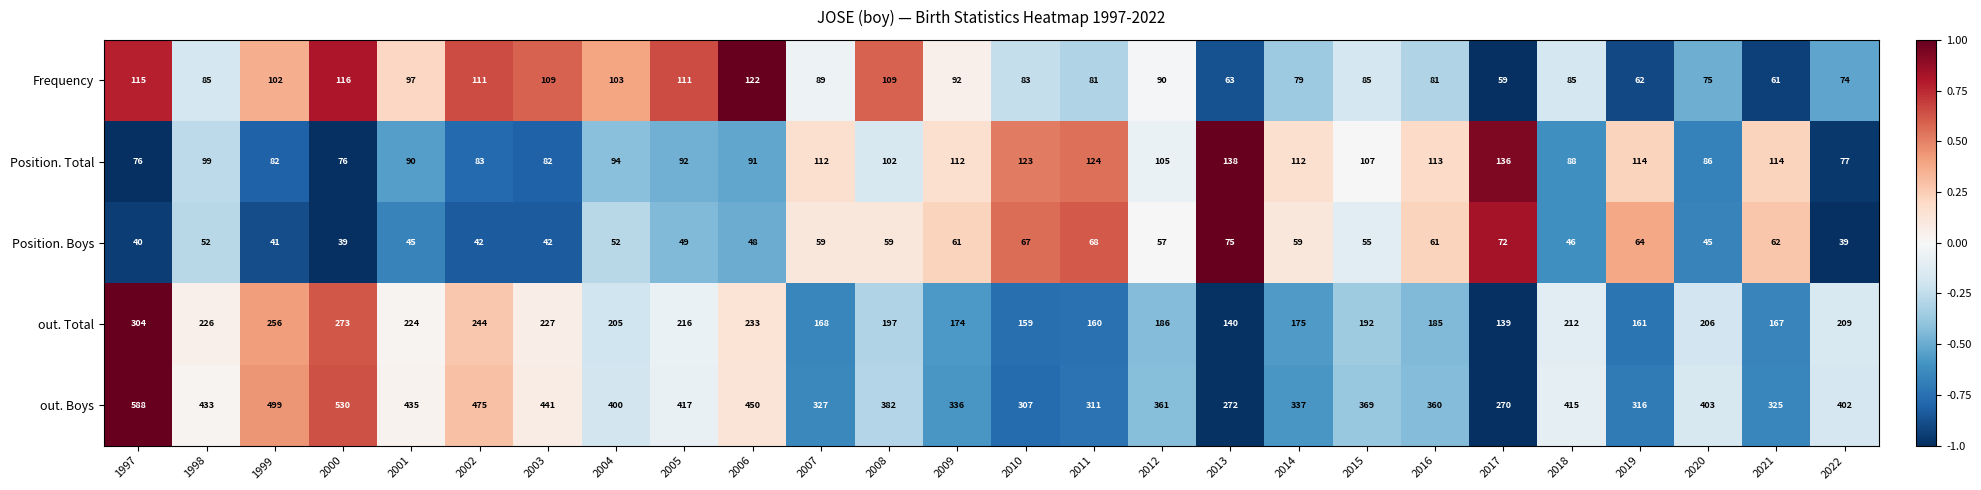

How many series are shown in this chart?

5